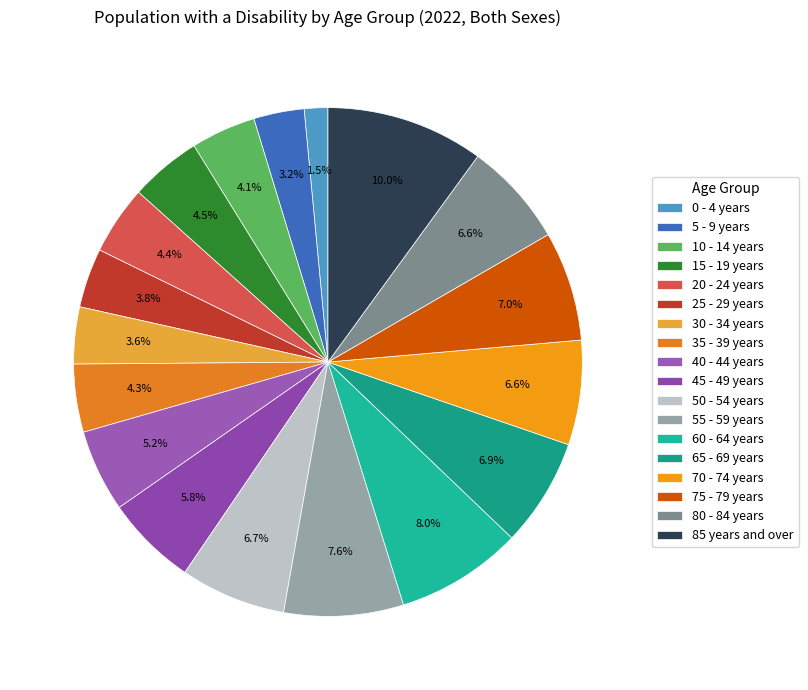

How many slices are in this pie chart?

18